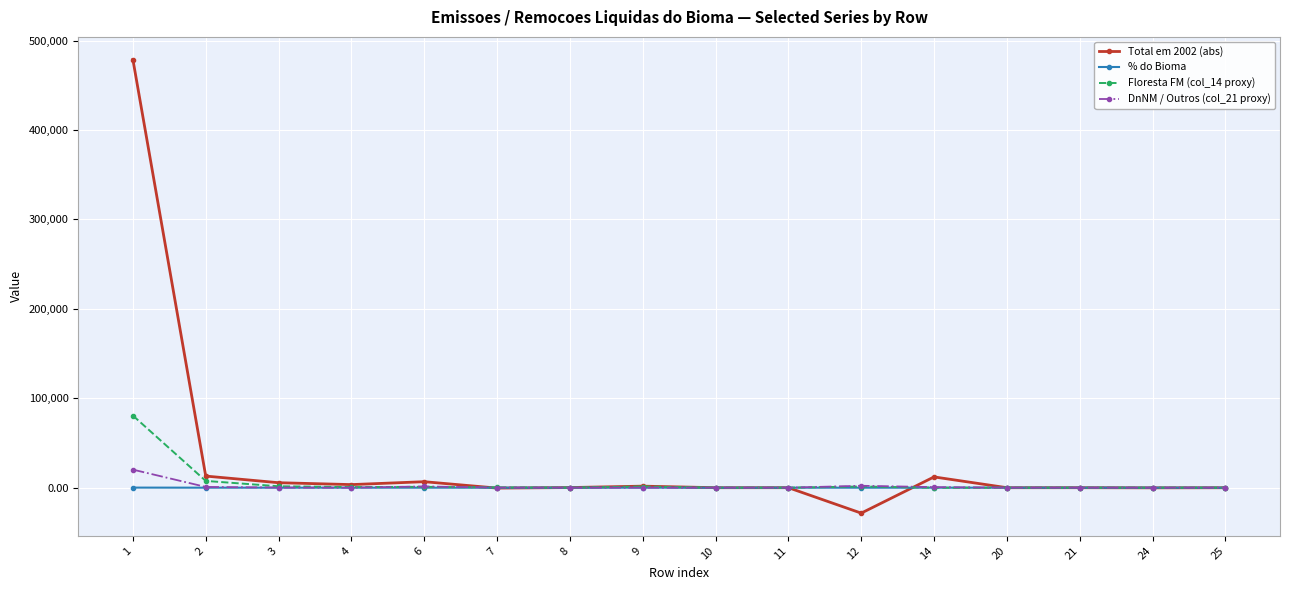

What is the minimum value shown in the chart?

-28449.1